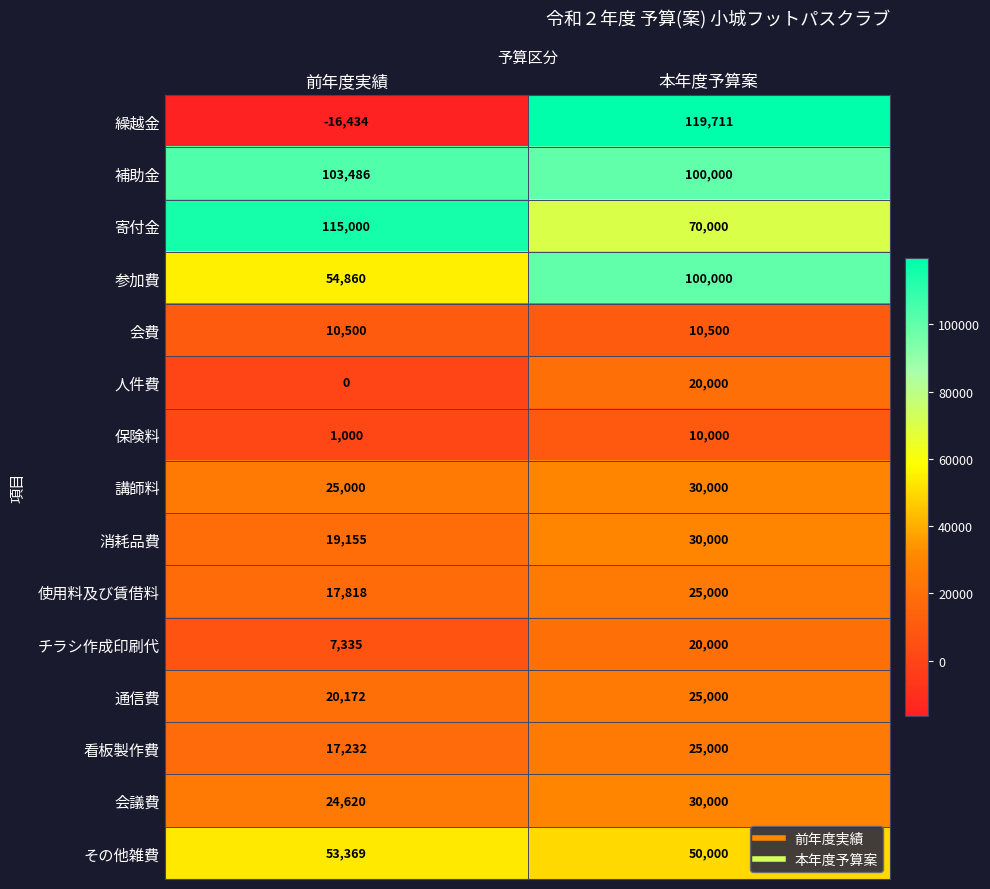

Between 前年度実績 and 本年度予算案, which series saw the biggest shift?

繰越金